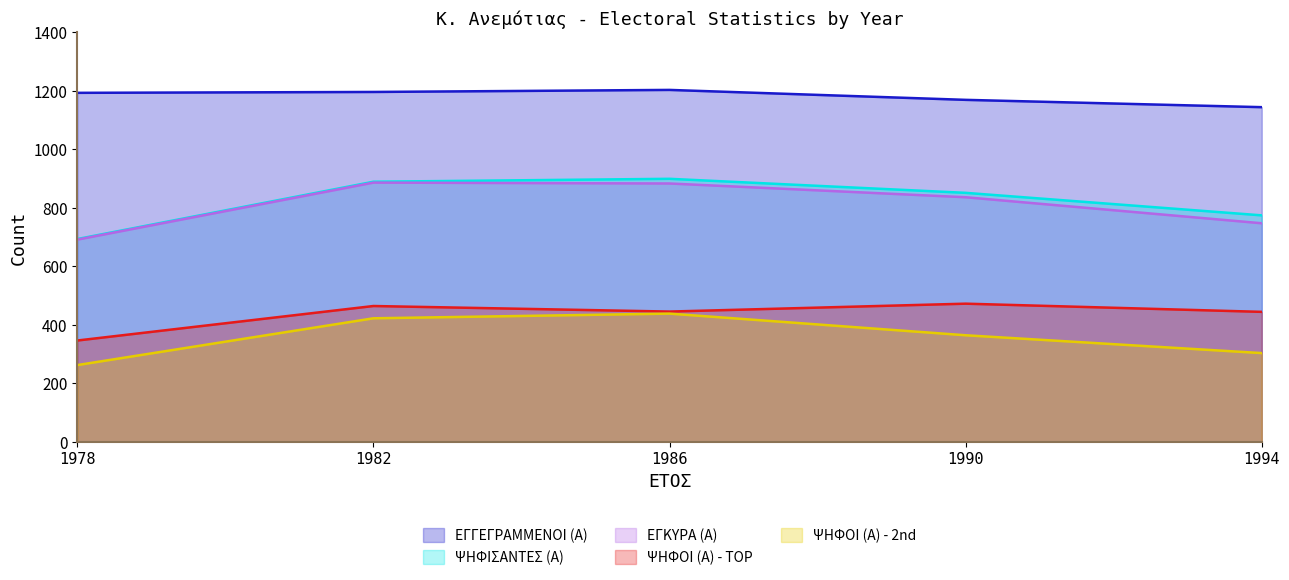

Is the value of ΨΗΦΟΙ (Α) - 2nd at 1982 greater than the value of ΕΓΓΕΓΡΑΜΜΕΝΟΙ (Α) at 1994?

No